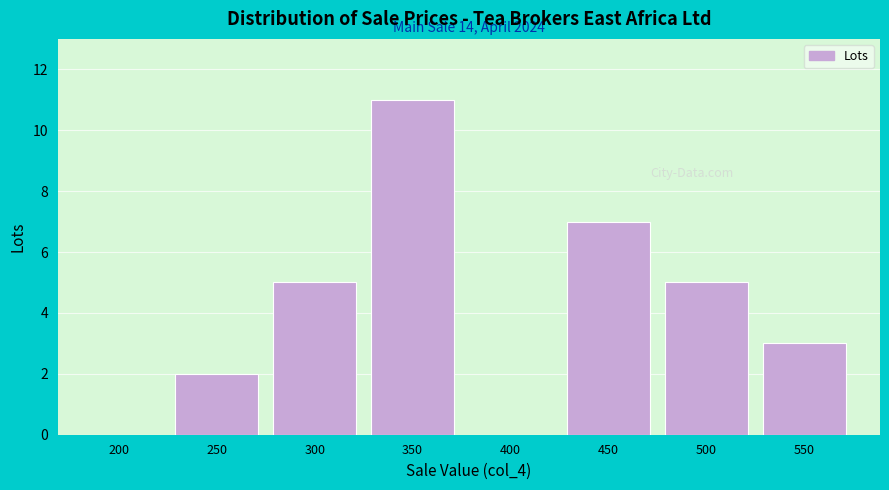

Reading left to right, what are all the values shown in this chart?

200=0	250=2	300=5	350=11	400=0	450=7	500=5	550=3